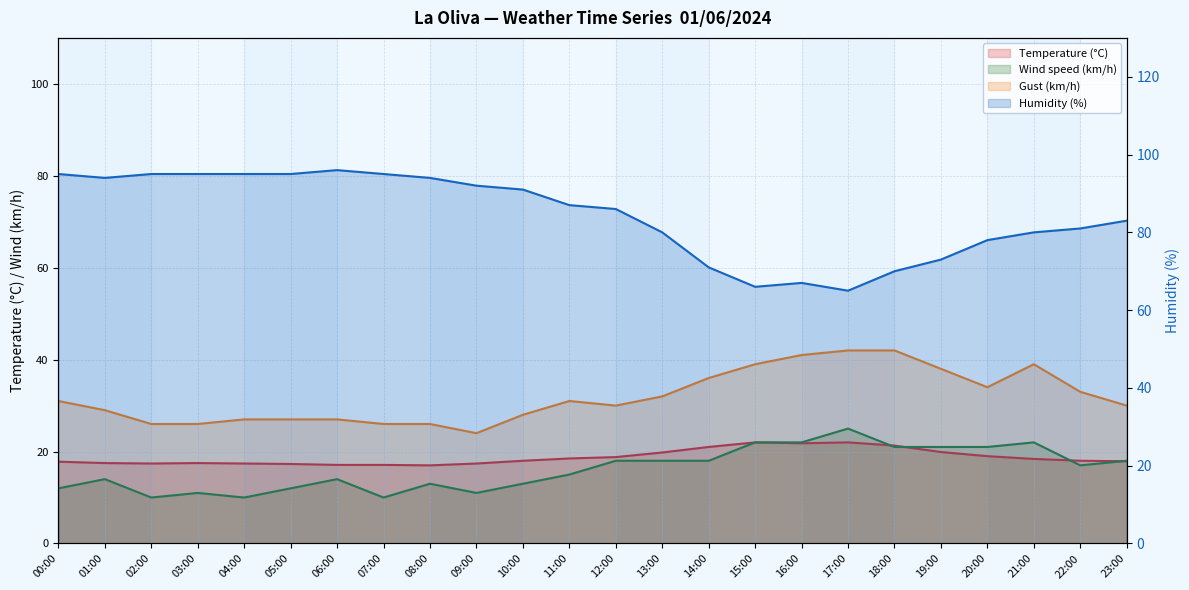

True or false: Temperature (°C) has more than 0 interior local peaks.

True